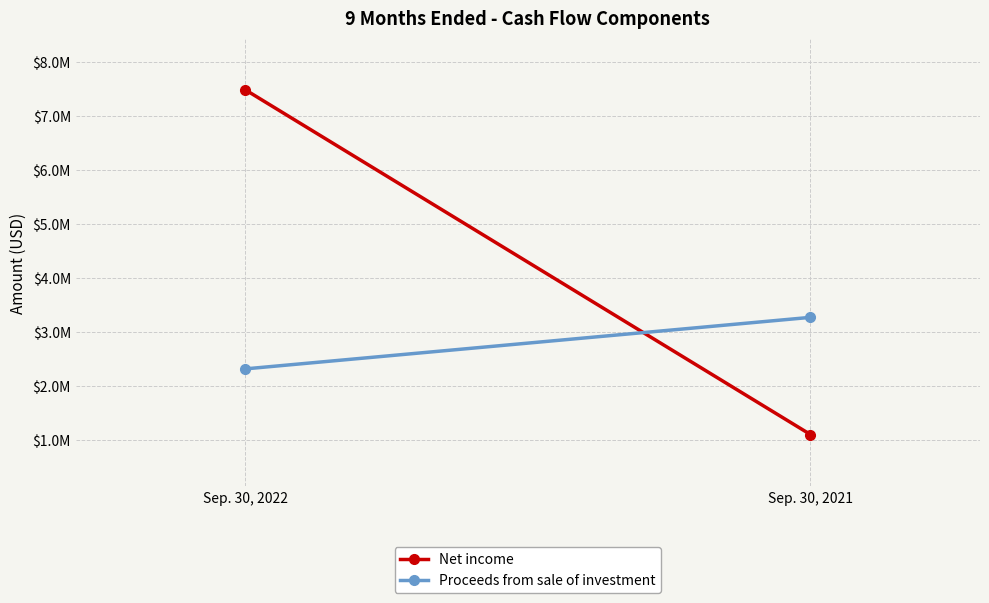

What value does the Net income series have at Sep. 30, 2022?

7487885